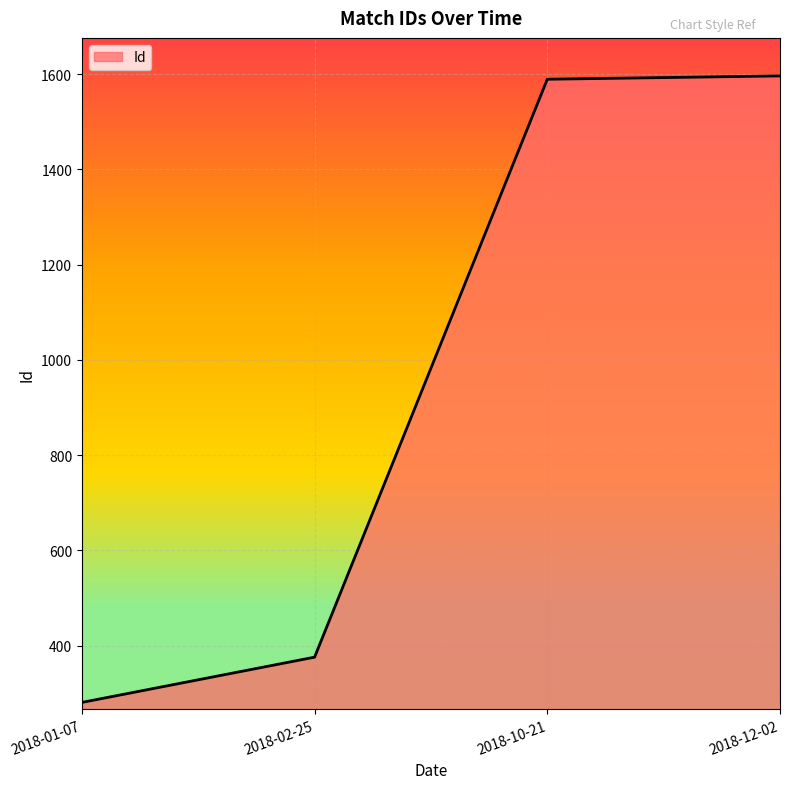

What is the change in value from 2018-01-07 to 2018-02-25?

+95